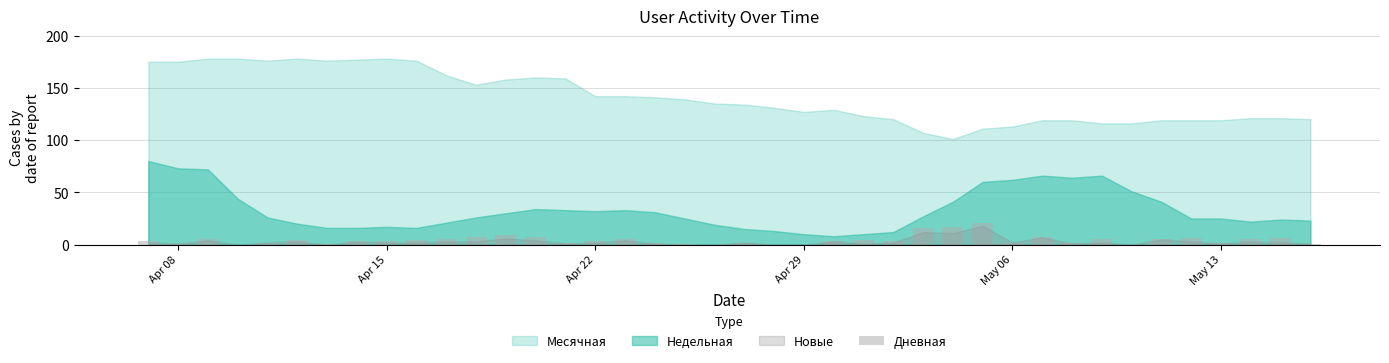

True or false: the data shows 3 at Apr 15.

True